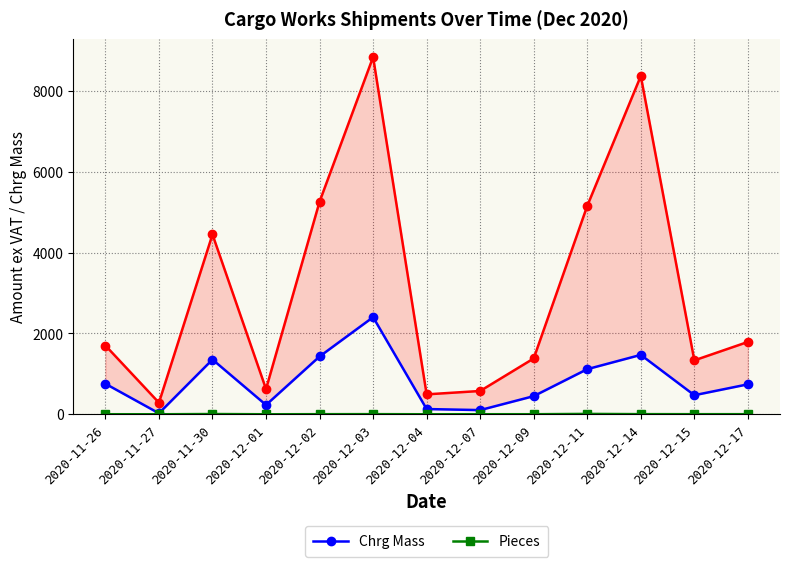

What is the greatest value displayed?

8831.8